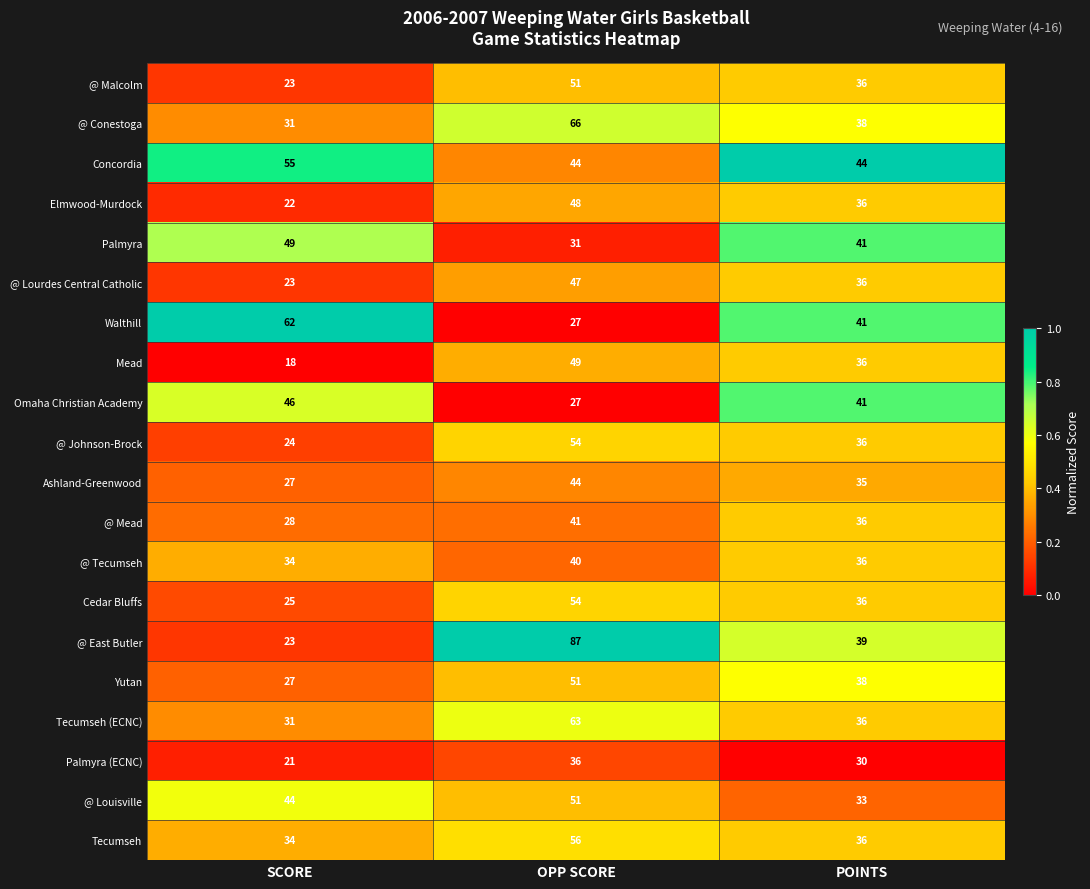

What is the average value of the @ Lourdes Central Catholic series?

35